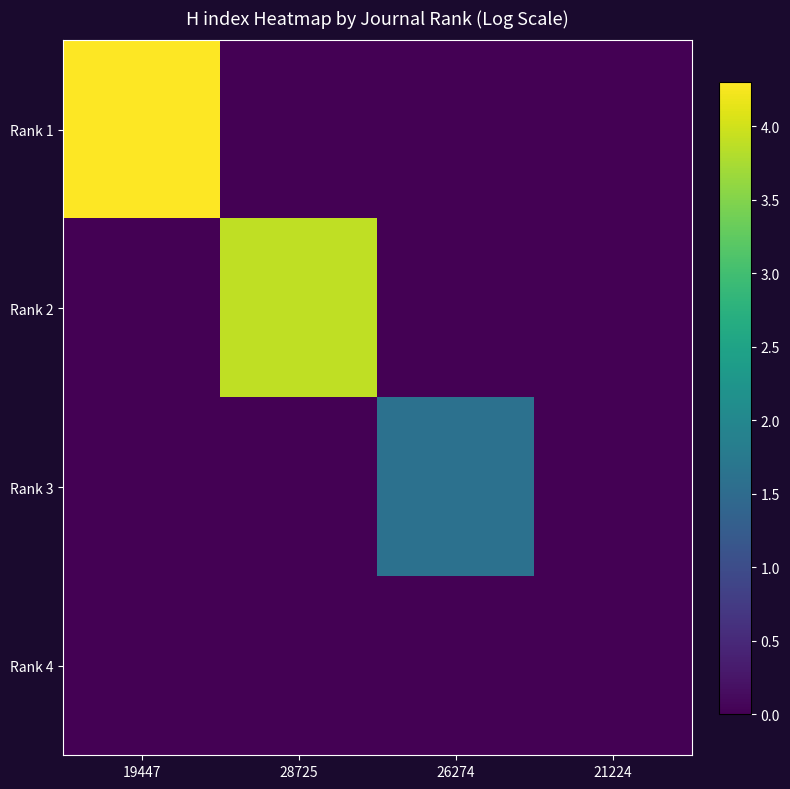

Reading left to right, extract all data points from this chart.

Rank 1: 19447=4.3	28725=0.0	26274=0.0	21224=0.0
Rank 2: 19447=0.0	28725=3.9	26274=0.0	21224=0.0
Rank 3: 19447=0.0	28725=0.0	26274=1.6	21224=0.0
Rank 4: 19447=0.0	28725=0.0	26274=0.0	21224=0.0